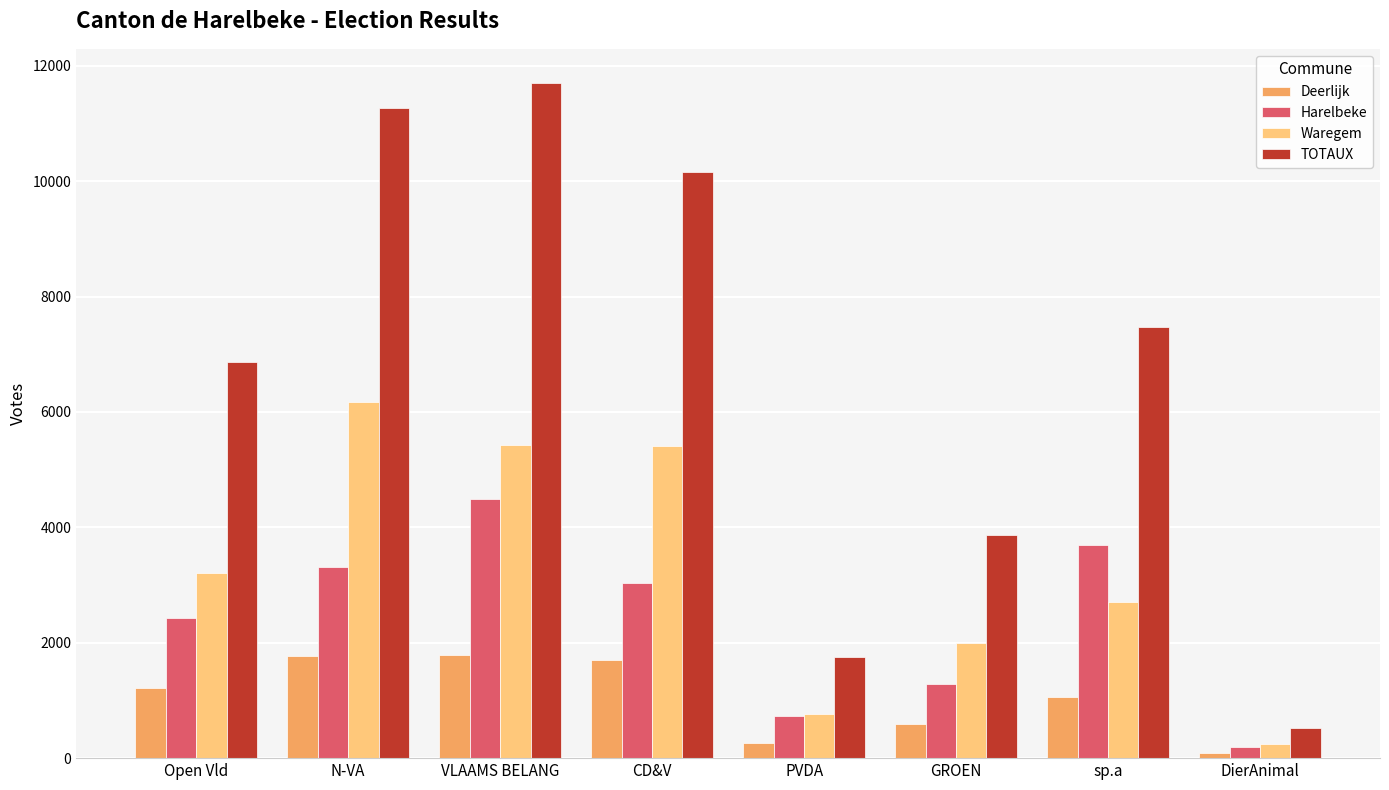

What is the label of the 6th bar from the right?

VLAAMS BELANG